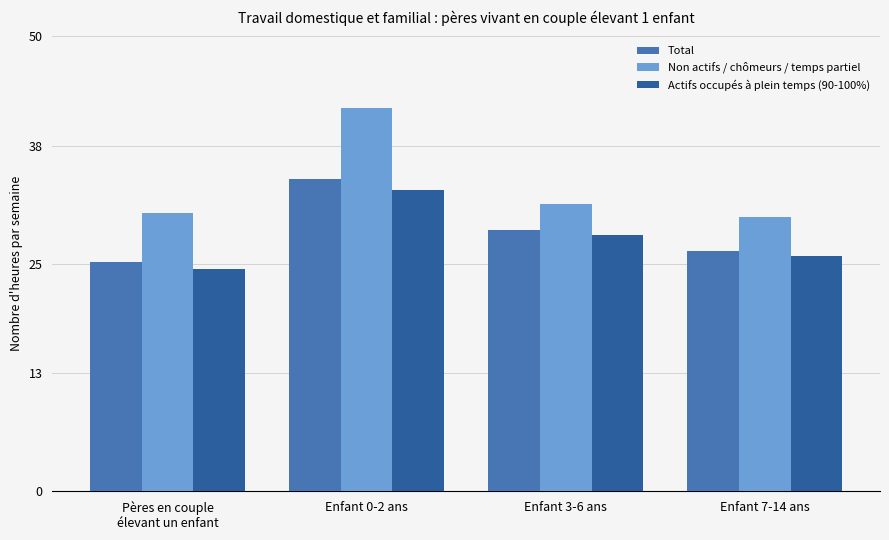

At which category does the chart reach its minimum across all series?

Pères en couple
élevant un enfant